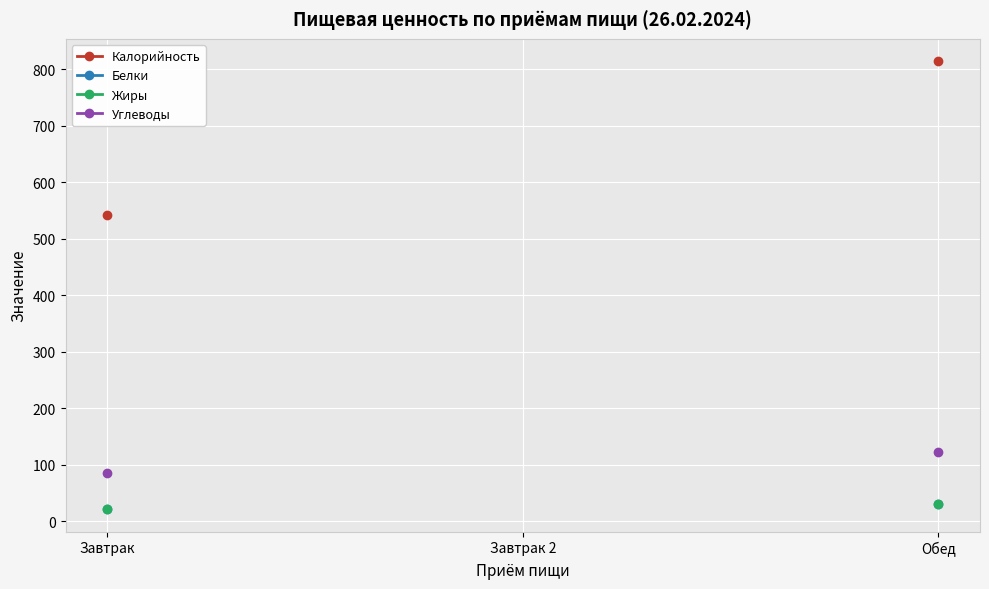

What value does the Калорийность series have at Обед?

814.0